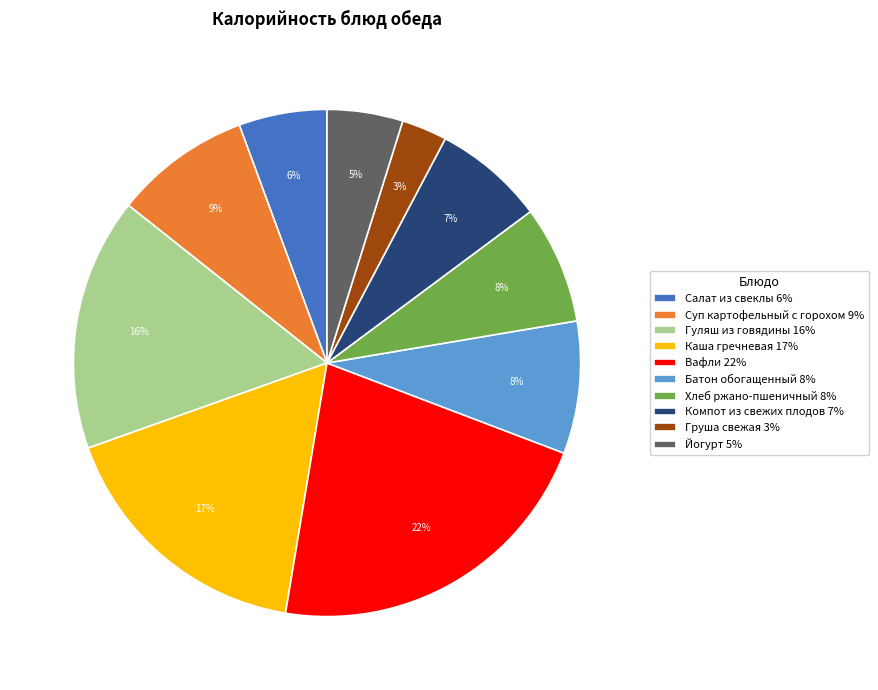

To the nearest percent, what percentage of the pie is Хлеб ржано-пшеничный?

8%